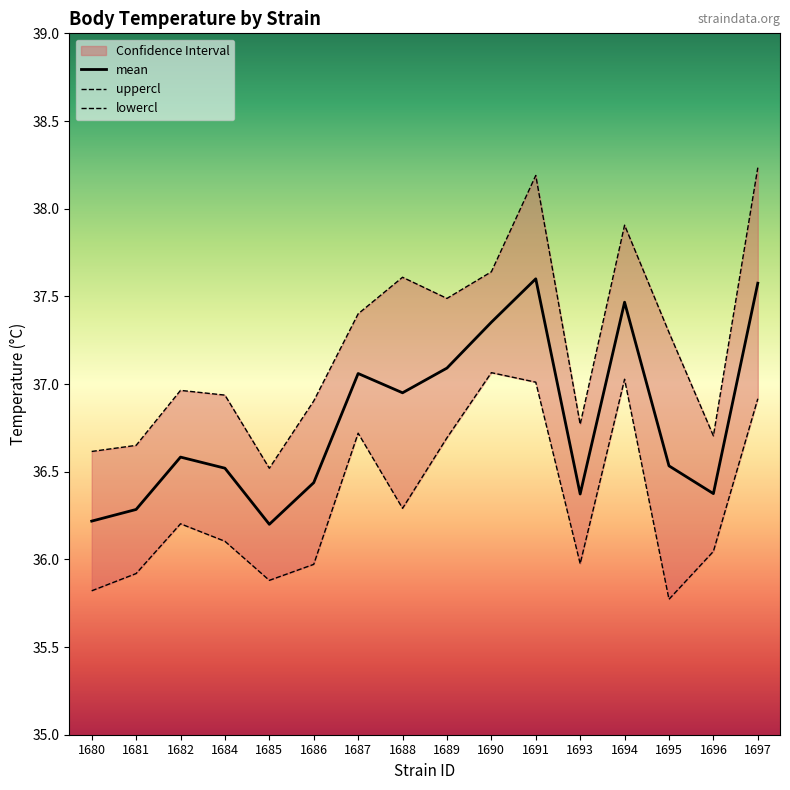

What is the value of the mean point at the 8th from the left?

37.0